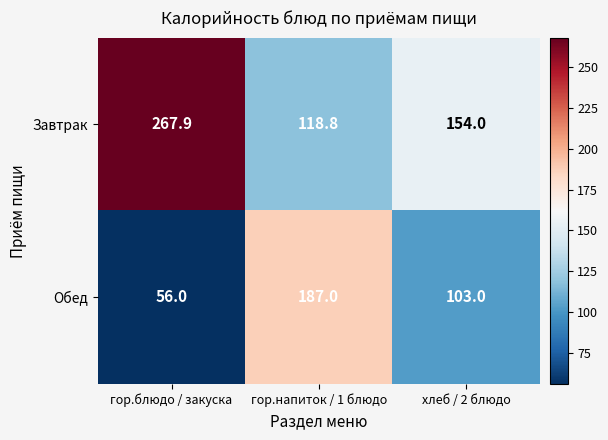

Which category has the lowest value in the Завтрак series?

гор.напиток / 1 блюдо